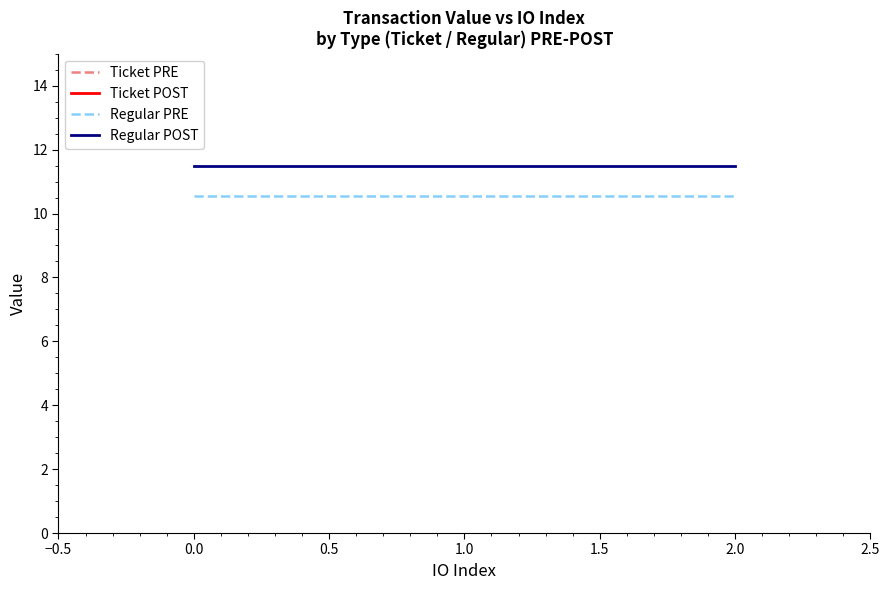

What is the highest value of the Regular POST series?

11.5